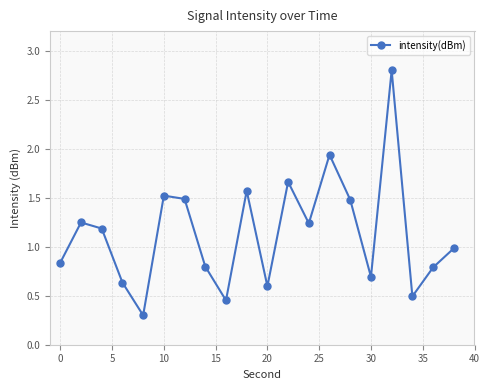

What is the maximum value shown in the chart?

2.8